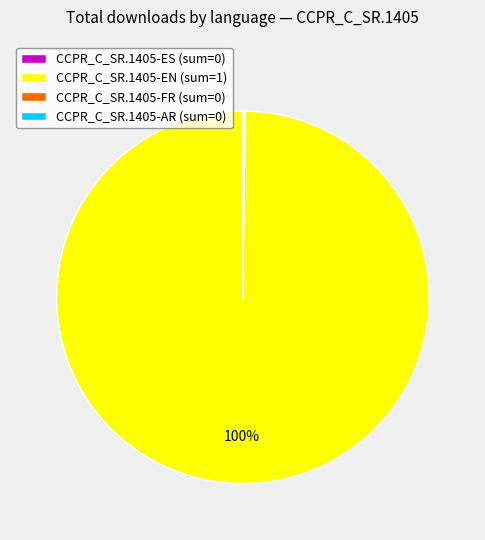

The CCPR_C_SR.1405-EN slice represents 1% of the pie. True or false?

False